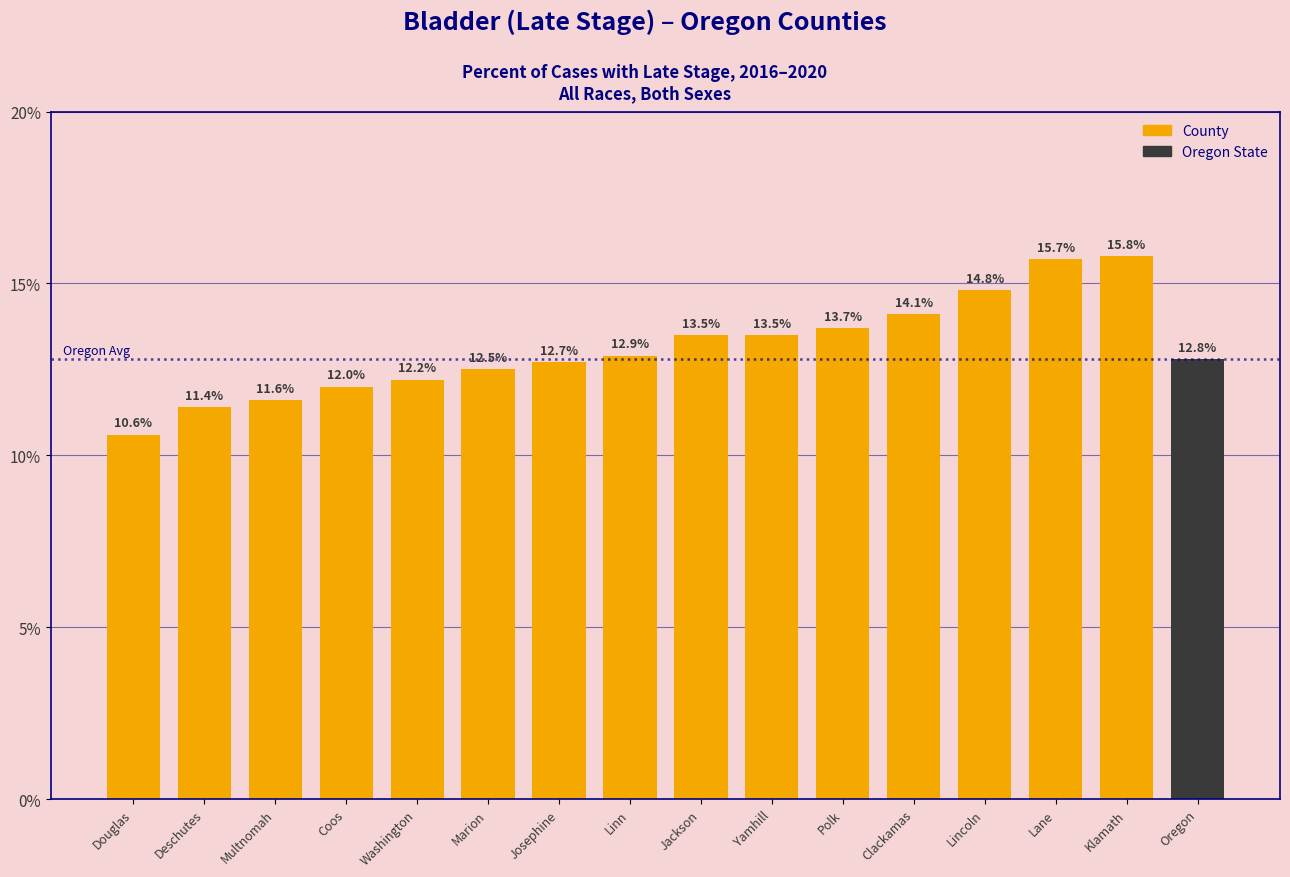

Reading left to right, what are all the values shown in this chart?

10.6	11.4	11.6	12.0	12.2	12.5	12.7	12.9	13.5	13.5	13.7	14.1	14.8	15.7	15.8	12.8